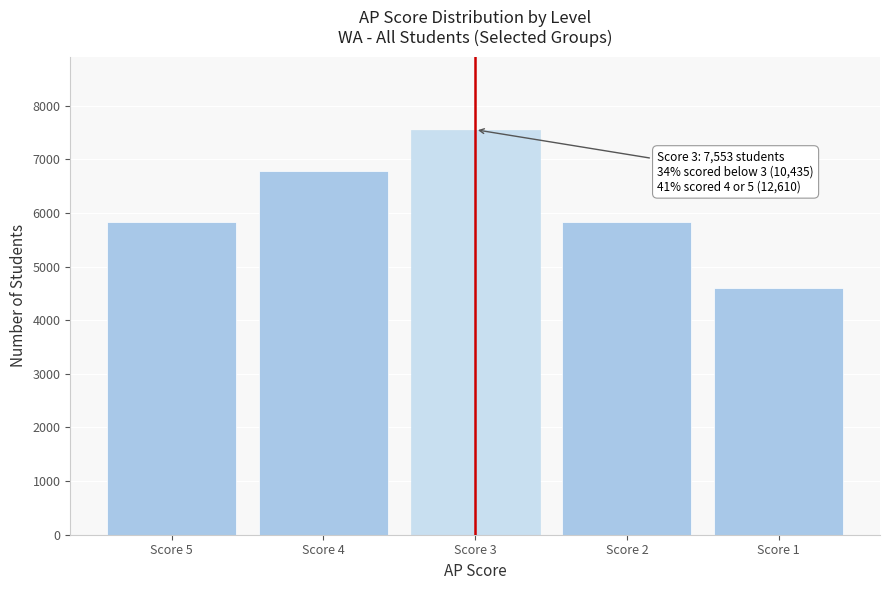

What is the approximate value at Score 1, to the nearest 50?

4600